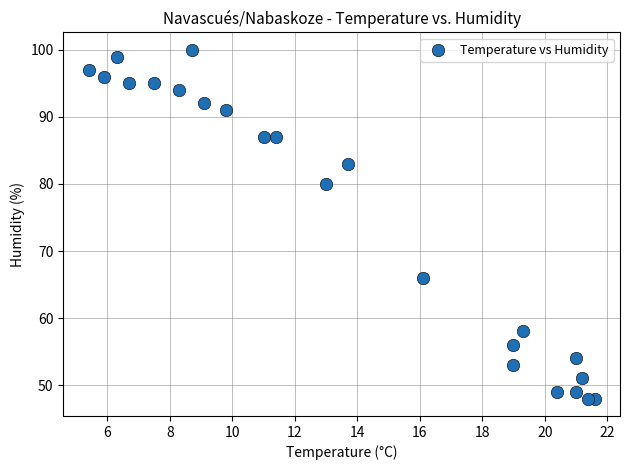

What Y value in the scatter plot is closest to 74?

80